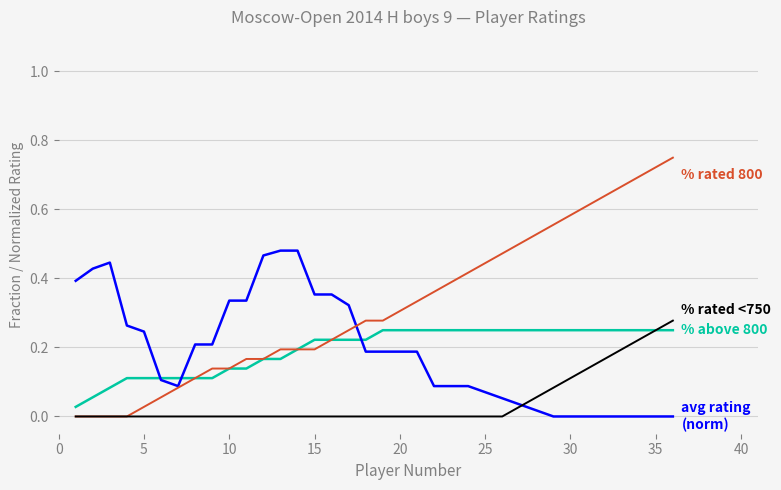

Is this an area chart (filled region under the line)?

No